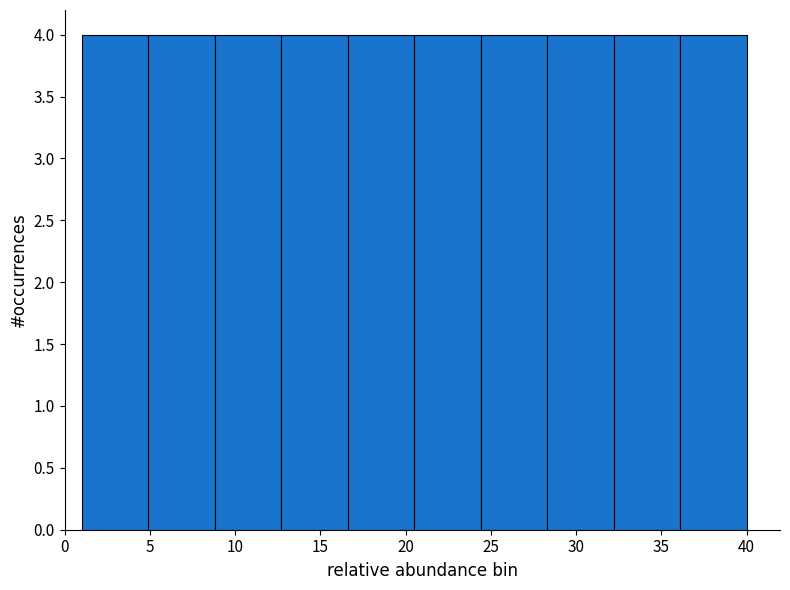

Reading left to right, list every bar in this chart as the range it spans on the x-axis followed by its height. Neither the bar edges nor the heights are printed on the chart, so give them approximately, as read against the axes.

1.0 to 4.9: 4
4.9 to 8.8: 4
8.8 to 12.7: 4
12.7 to 16.6: 4
16.6 to 20.5: 4
20.5 to 24.4: 4
24.4 to 28.3: 4
28.3 to 32.2: 4
32.2 to 36.1: 4
36.1 to 40.0: 4